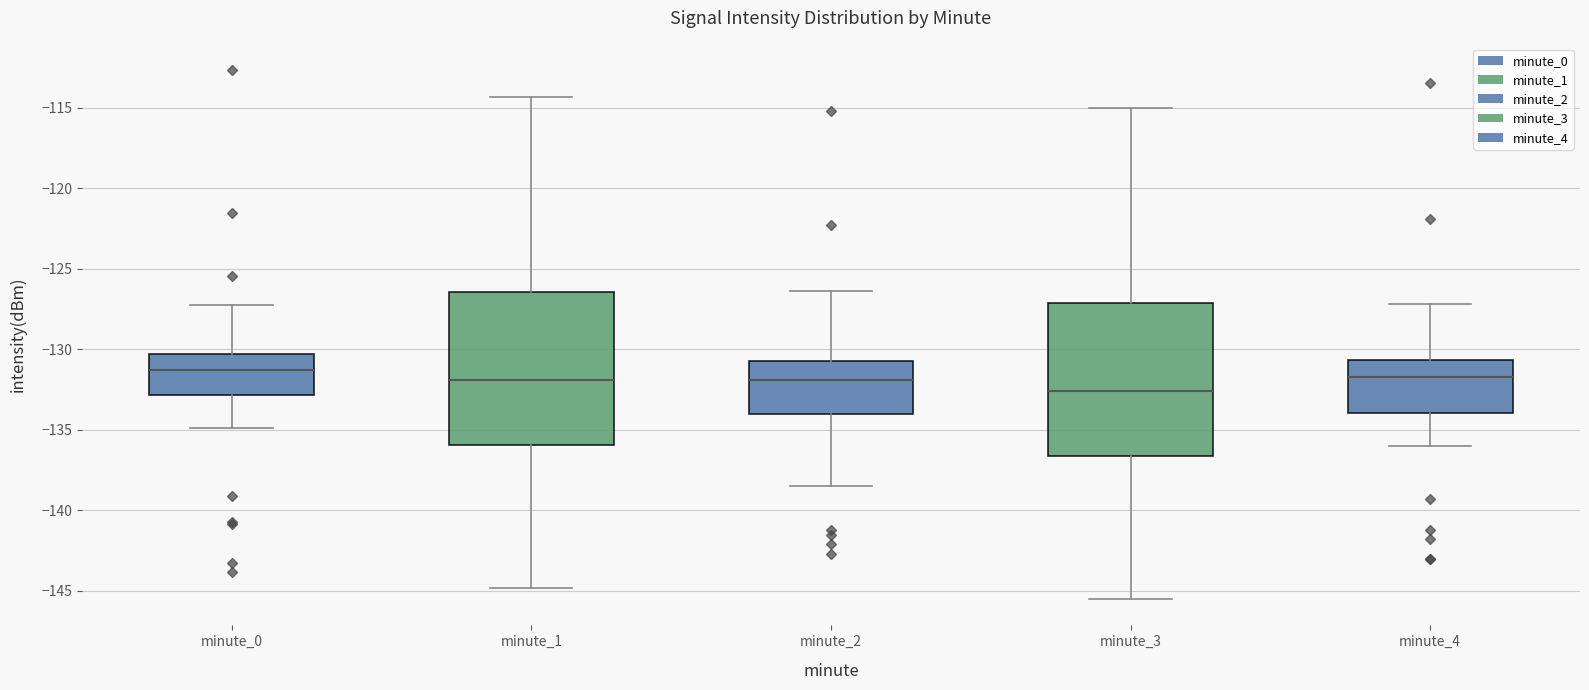

Reading left to right, read every box against the y-axis: the position of its median line, the range the box covers, and the ends of its whiskers. The values are not printed on the chart, so give them approximately, as read against the axis.

minute_0: median -131.5, box -133.0 to -130.5, whiskers -135.0 to -127.0
minute_1: median -132.0, box -136.0 to -126.5, whiskers -145.0 to -114.5
minute_2: median -132.0, box -134.0 to -130.5, whiskers -138.5 to -126.5
minute_3: median -132.5, box -136.5 to -127.0, whiskers -145.5 to -115.0
minute_4: median -131.5, box -134.0 to -130.5, whiskers -136.0 to -127.0